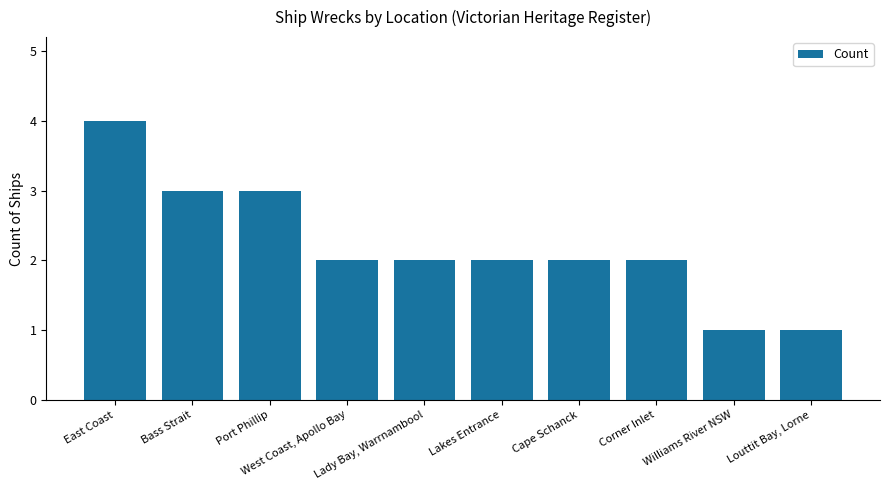

What is the greatest value displayed?

4